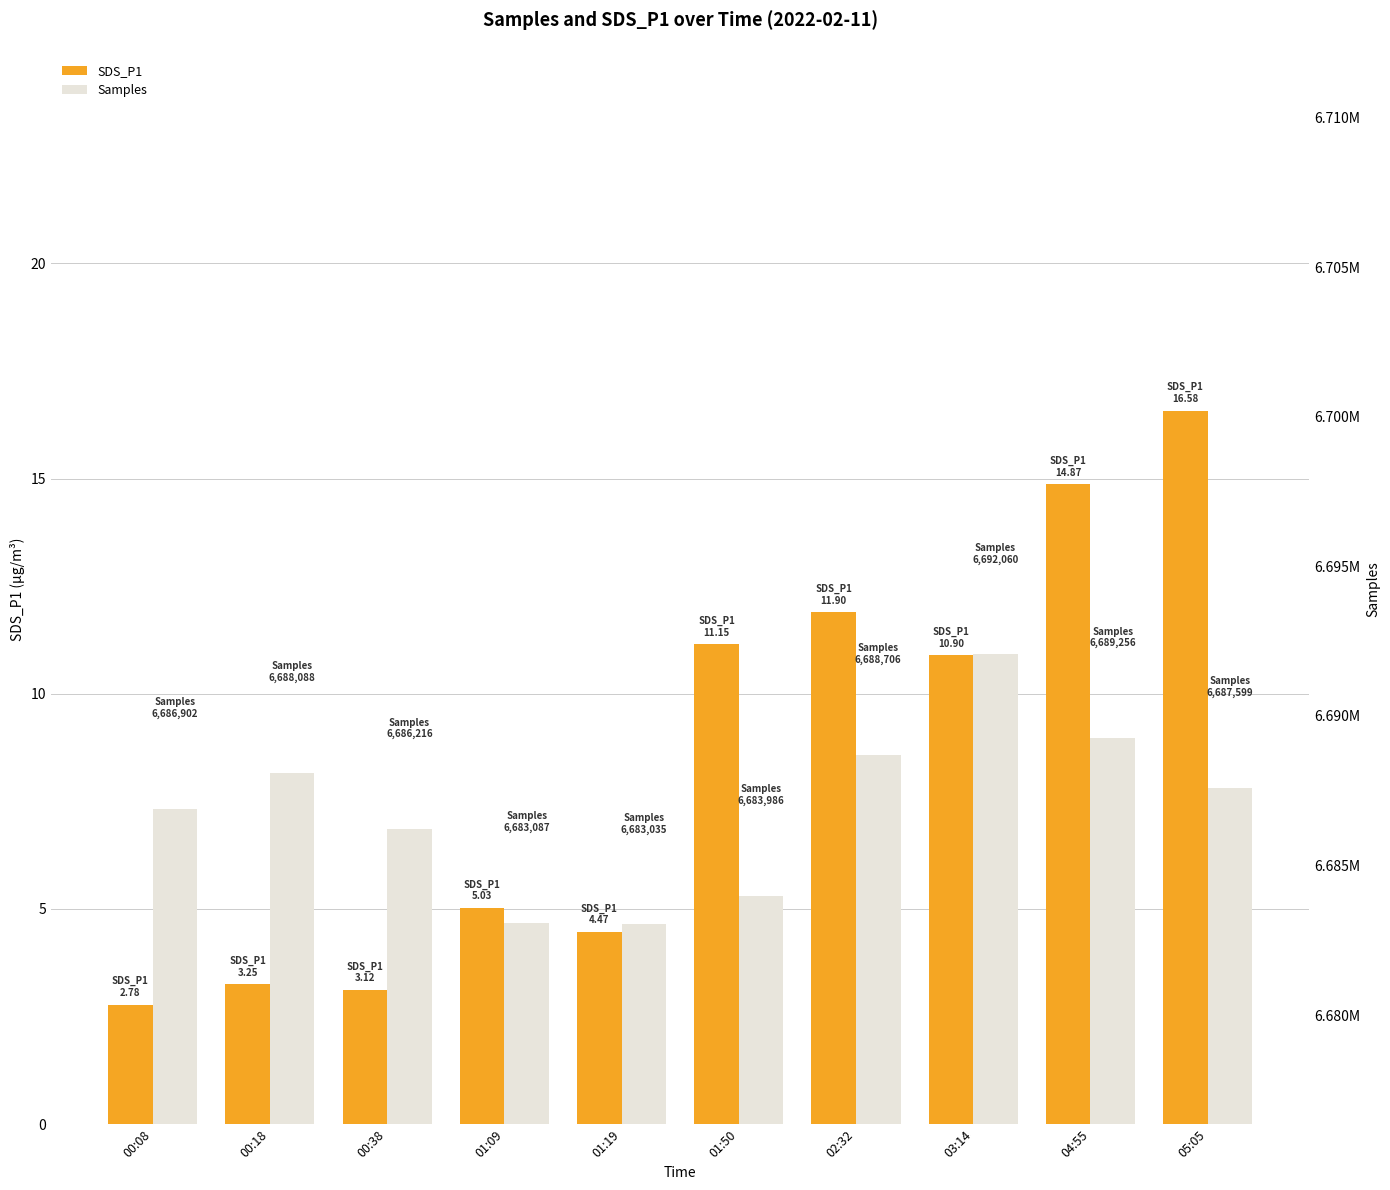

What is the label of the 9th bar from the right?

00:18